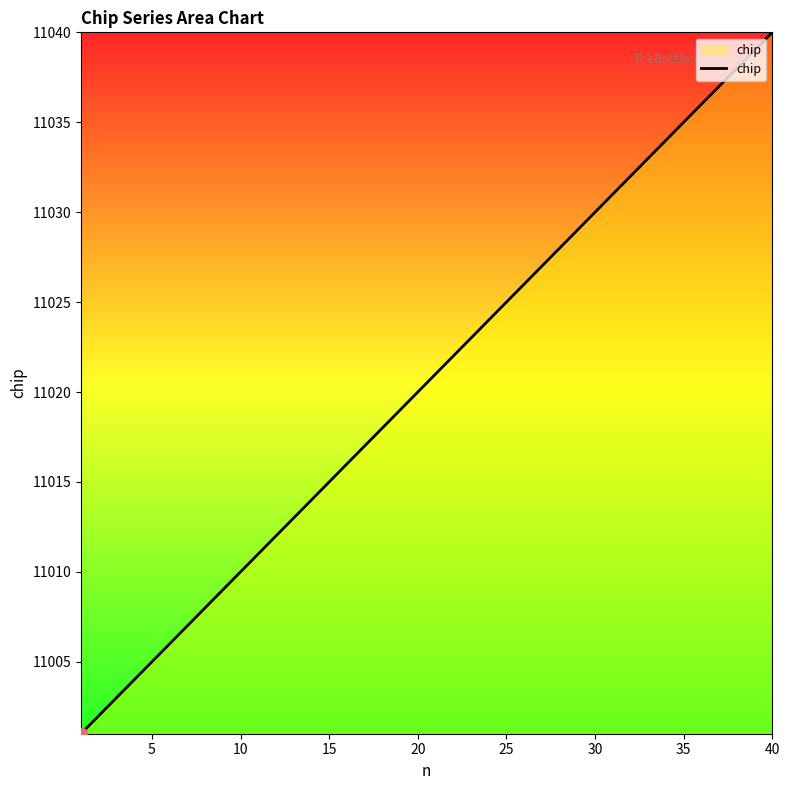

What is the difference between the maximum and minimum values?

39